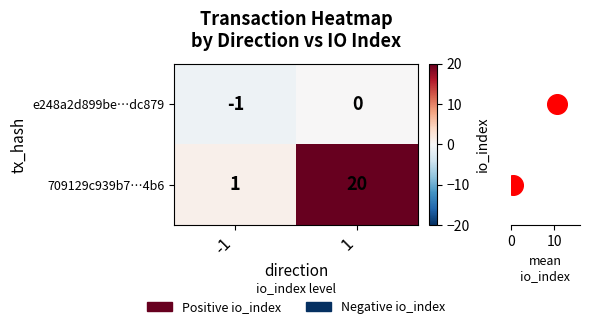

Is the value of e248a2d899be…dc879 at -1 greater than the value of 709129c939b7…4b6 at 1?

No